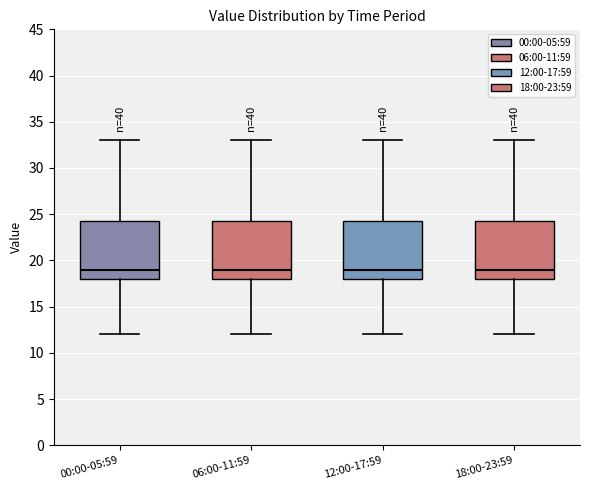

Reading left to right, read every box against the y-axis: the position of its median line, the range the box covers, and the ends of its whiskers. The values are not printed on the chart, so give them approximately, as read against the axis.

00:00-05:59: median 19.0, box 18.0 to 24.5, whiskers 12.0 to 33.0
06:00-11:59: median 19.0, box 18.0 to 24.5, whiskers 12.0 to 33.0
12:00-17:59: median 19.0, box 18.0 to 24.5, whiskers 12.0 to 33.0
18:00-23:59: median 19.0, box 18.0 to 24.5, whiskers 12.0 to 33.0